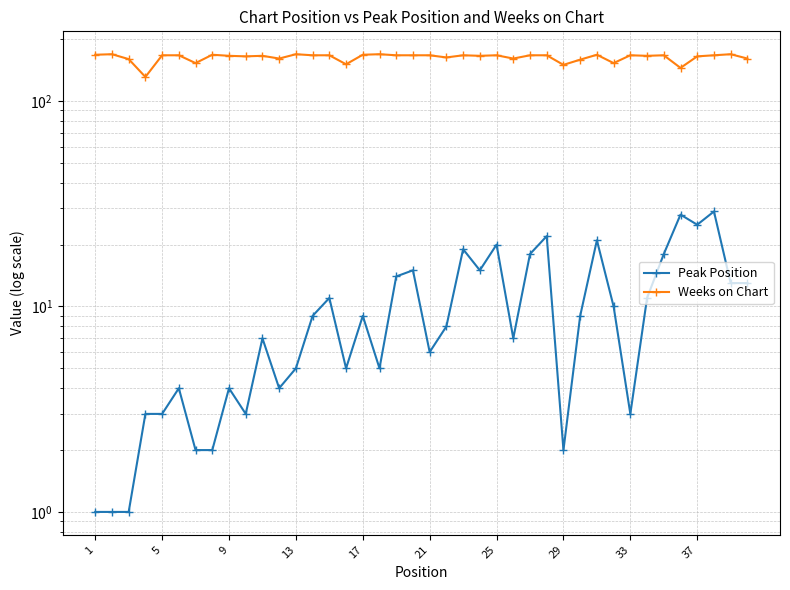

At how many categories does at least one series exceed 72?

40